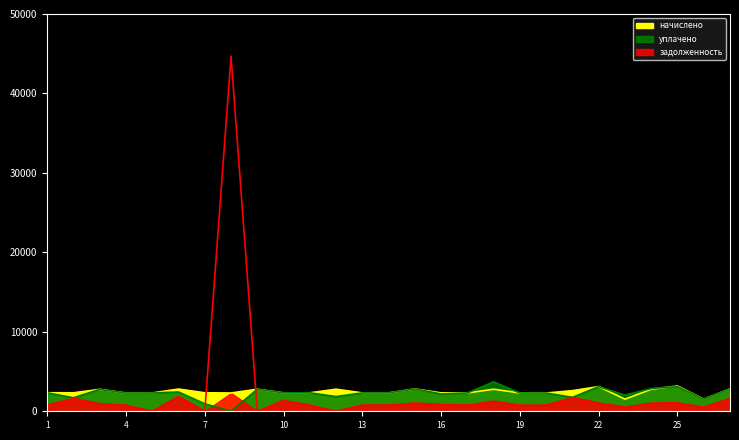

What is the value of the задолженность point at the 9th from the left?

6.1